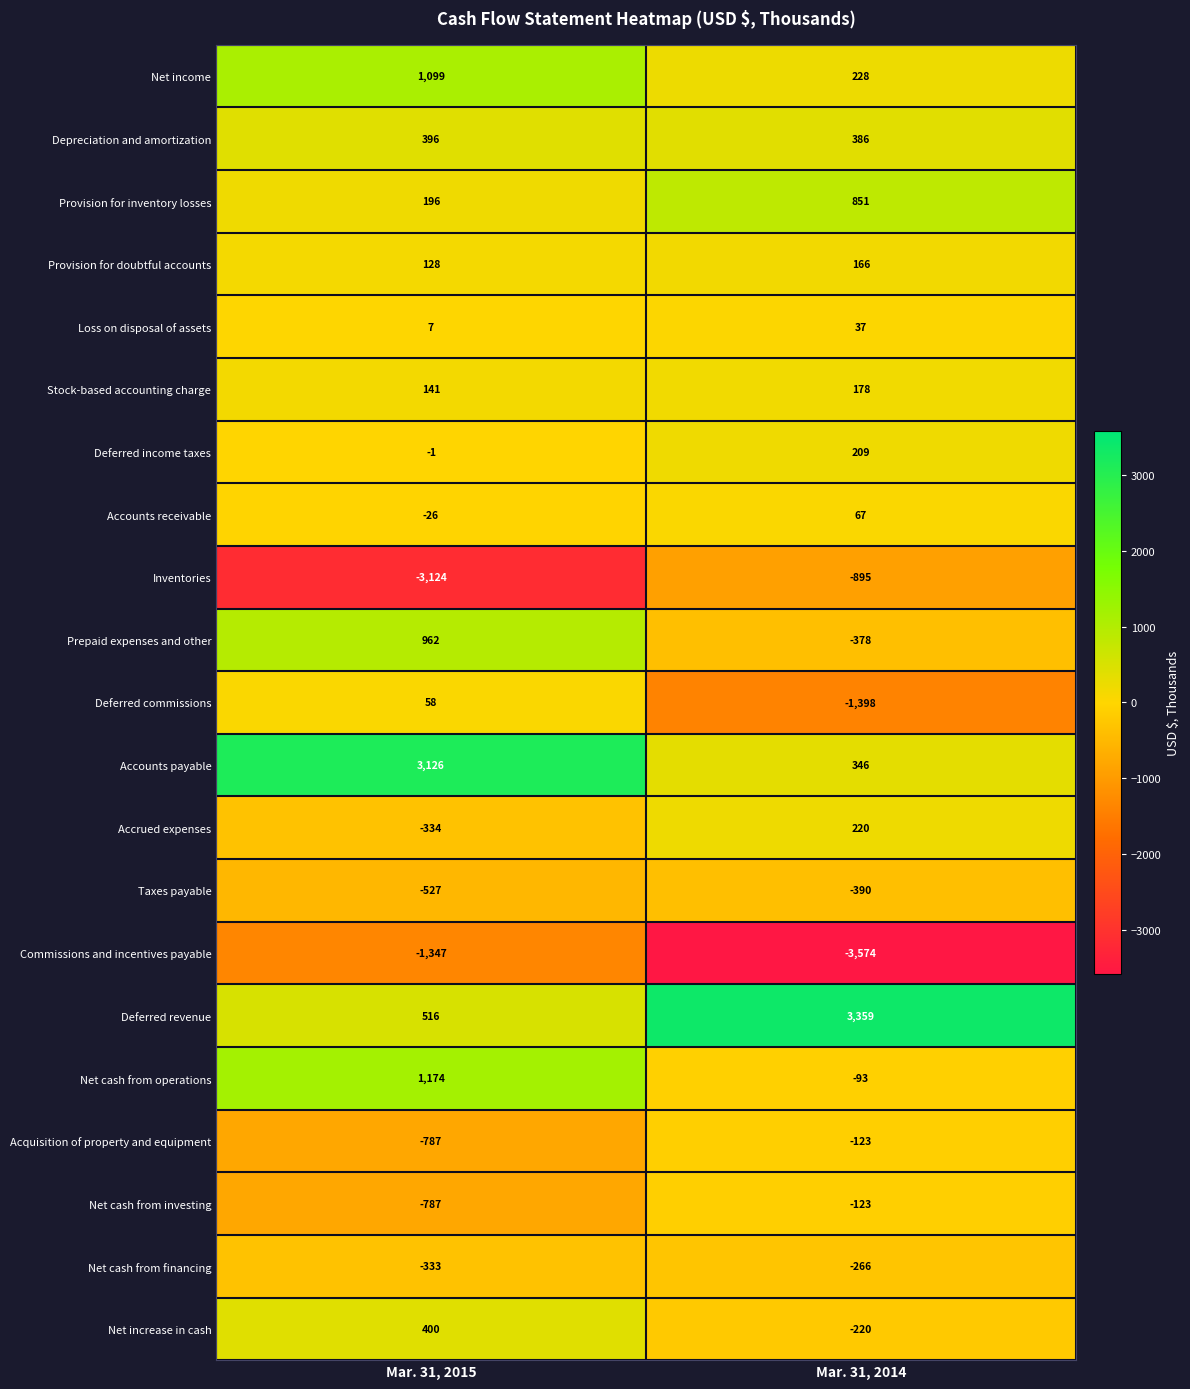

What is the difference between the Stock-based accounting charge values at Mar. 31, 2015 and Mar. 31, 2014?

37